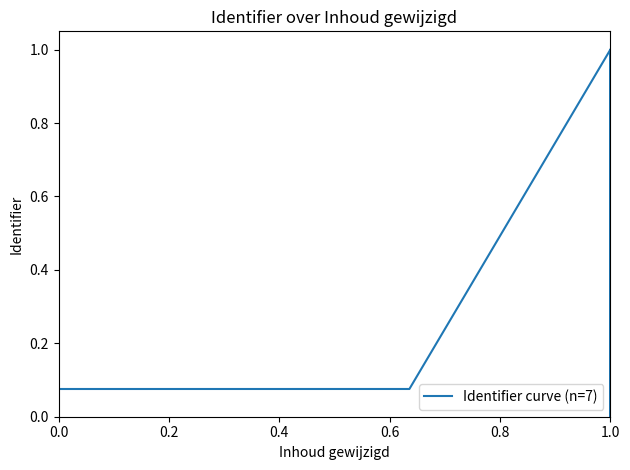

At which category does the data reach its first local valley?

0.2